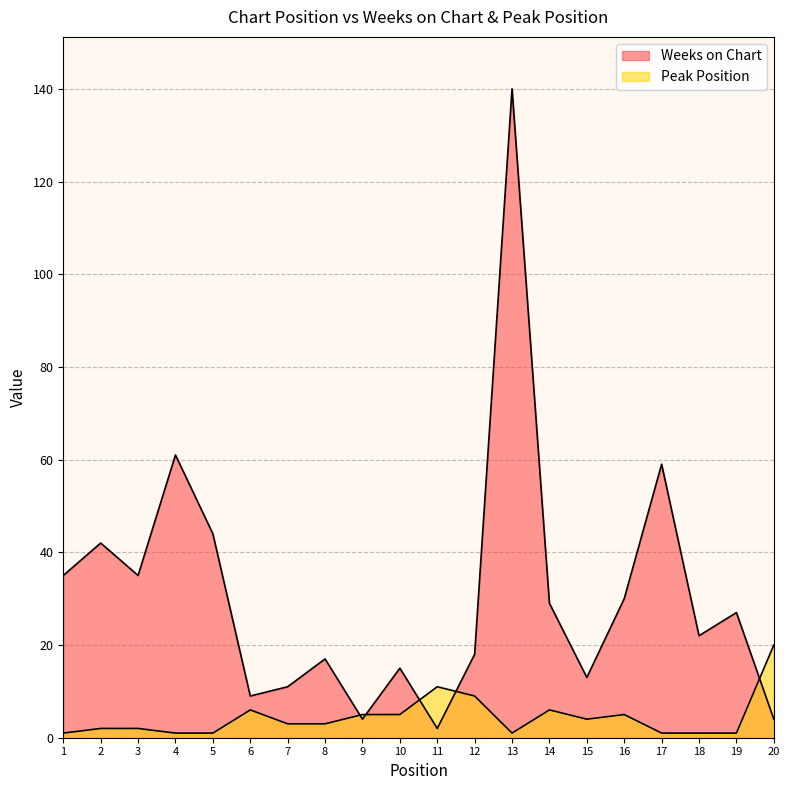

List the series in order of their peak value, highest first.

Weeks on Chart, Peak Position